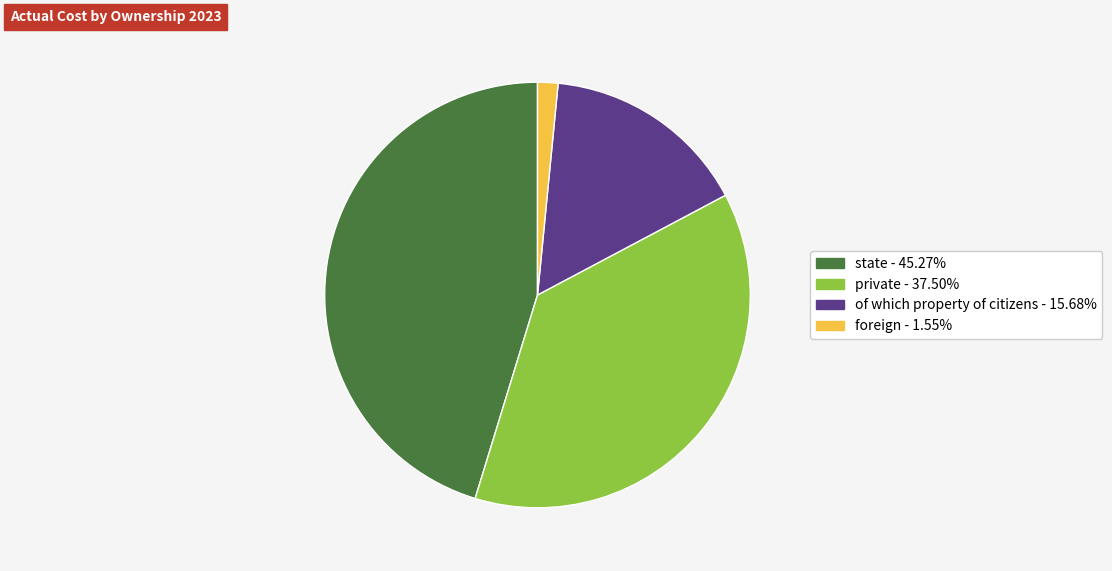

Is the sum of foreign and of which property of citizens greater than half?

No